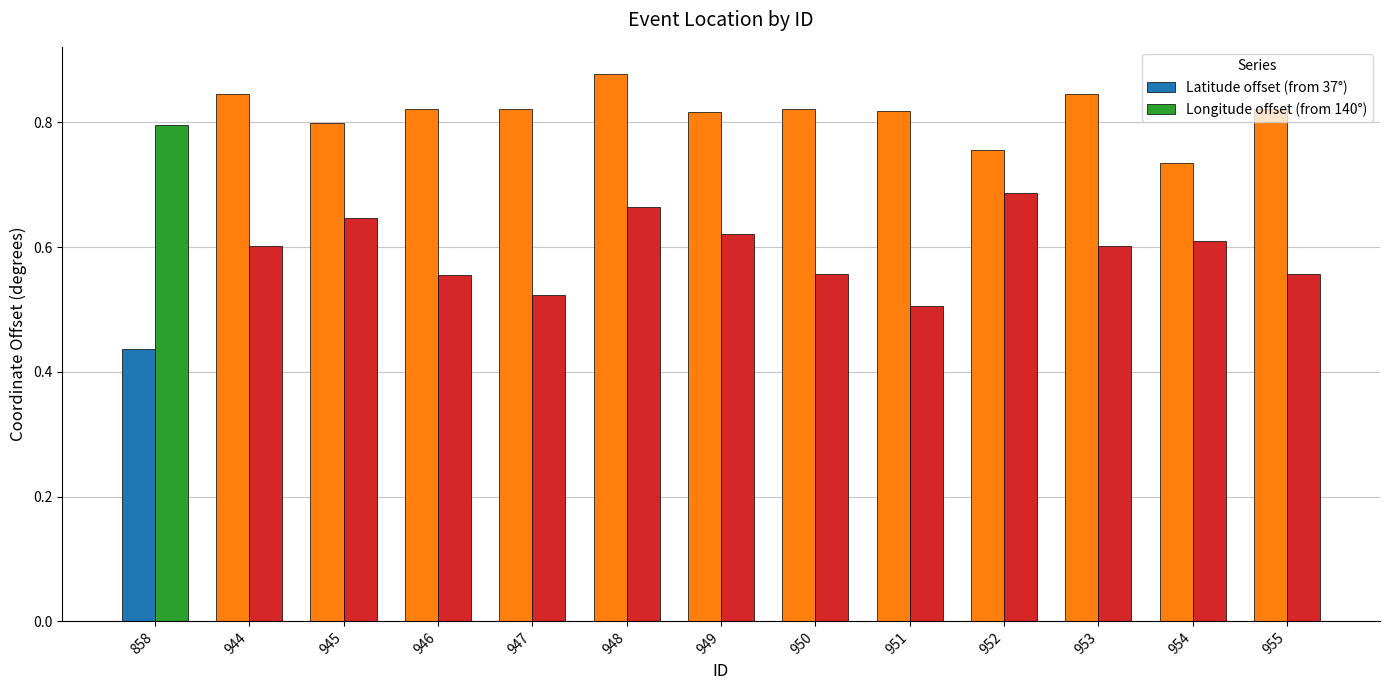

What are all the series names shown in the legend?

Latitude offset (from 37°), Longitude offset (from 140°)